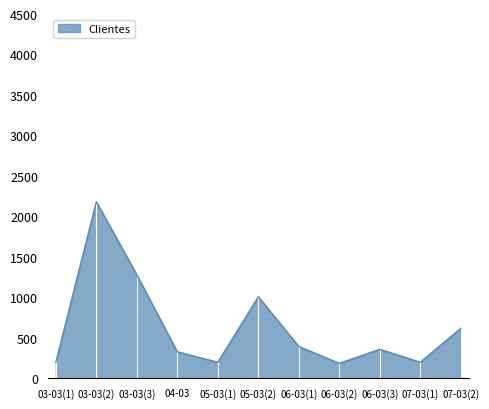

At which label is the value closest to 1183?

03-03(3)